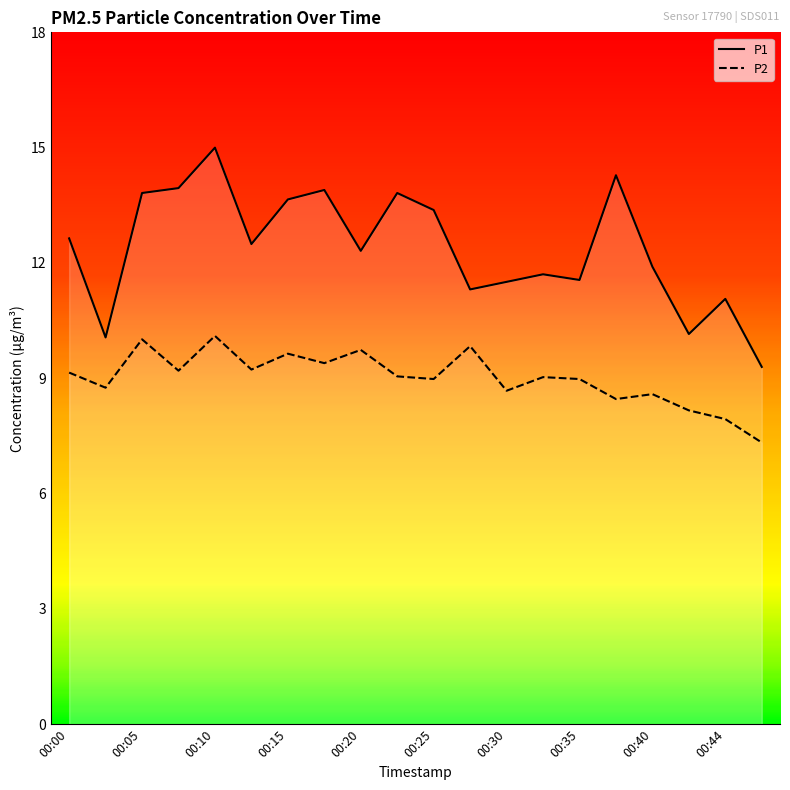

The value of P1 at 00:27 is 4.8. True or false?

False